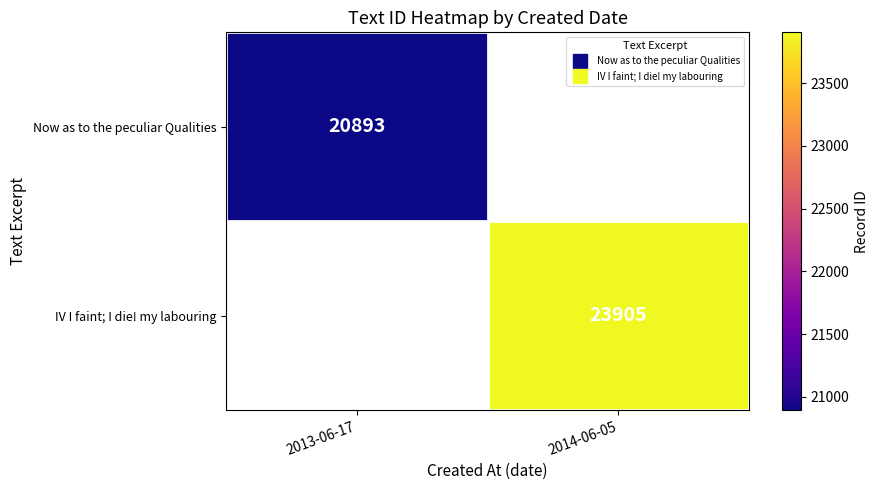

Rank the categories by Now as to the peculiar Qualities value from highest to lowest.

2013-06-17, 2014-06-05